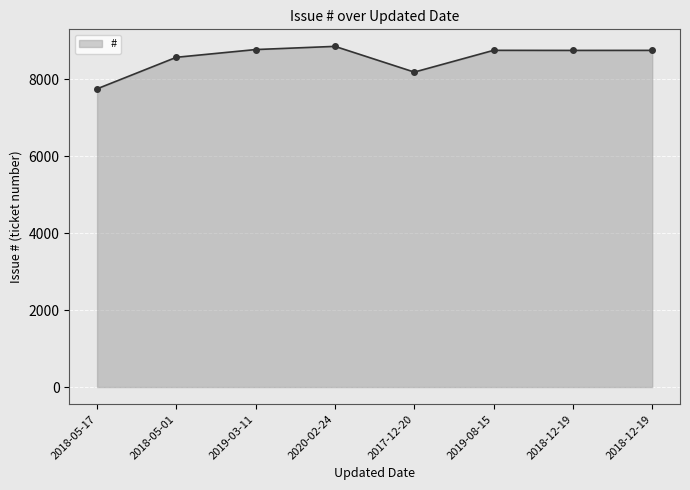

How many series are shown in this chart?

1